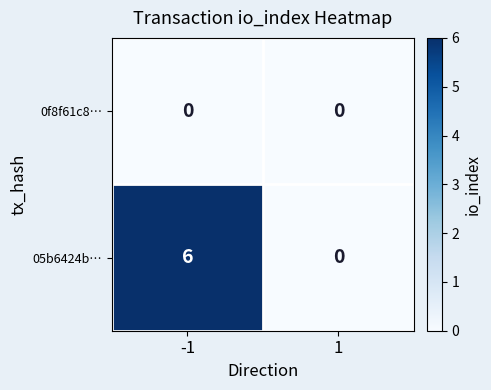

Between -1 and 1, which series saw the biggest shift?

05b6424b…